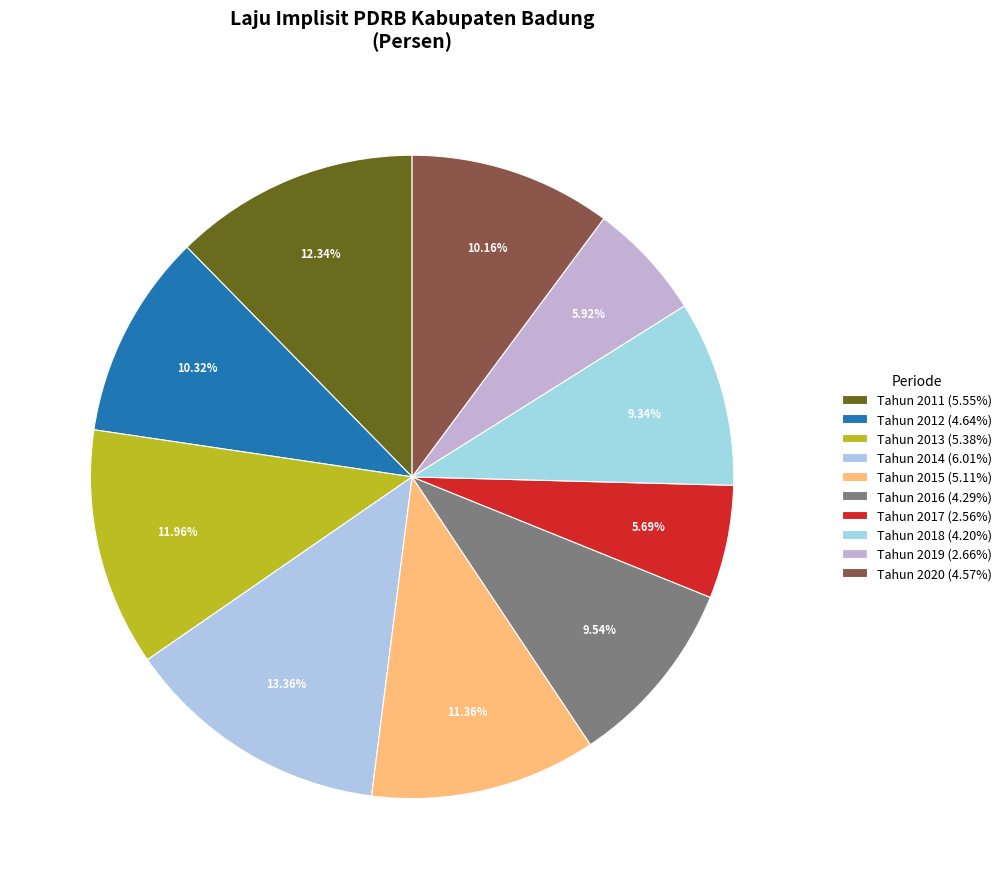

To the nearest percent, what portion does Tahun 2016 represent?

10%